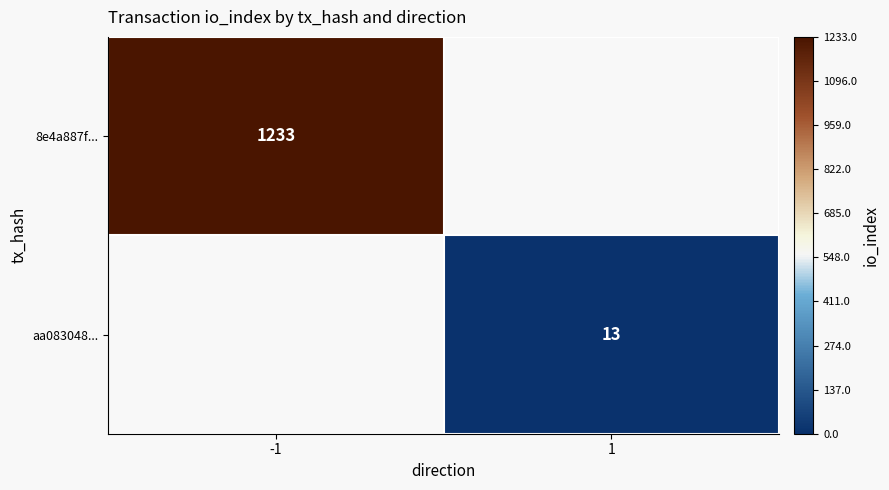

How many data points does each series have?

2